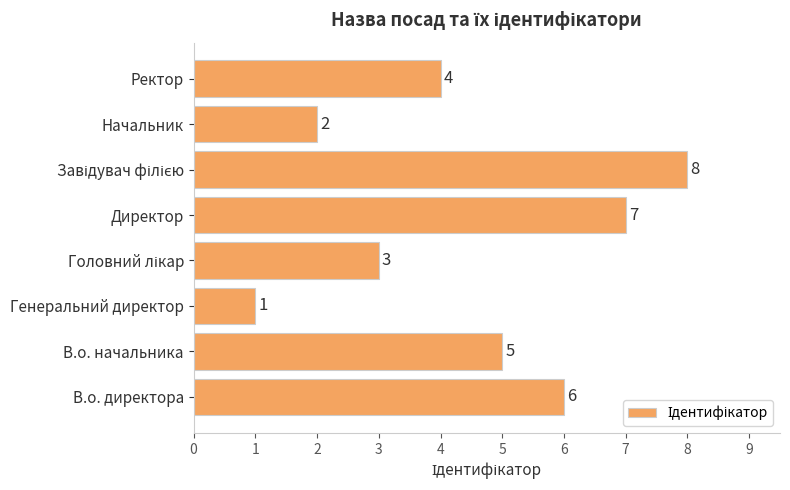

What is the greatest value displayed?

8